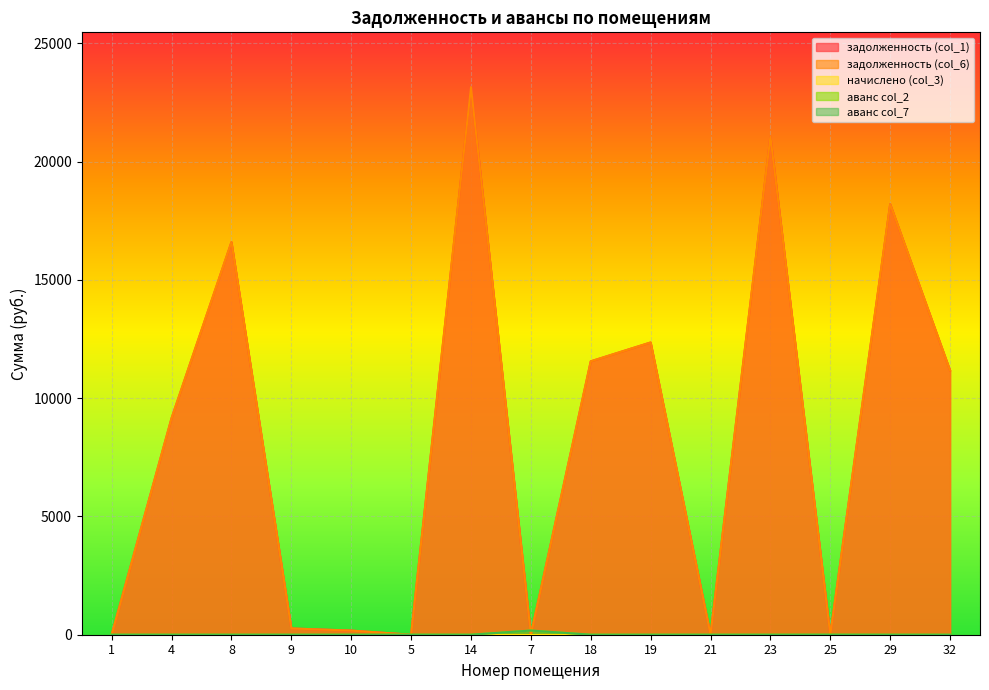

How many values in задолженность (col_1) are above zero?

10